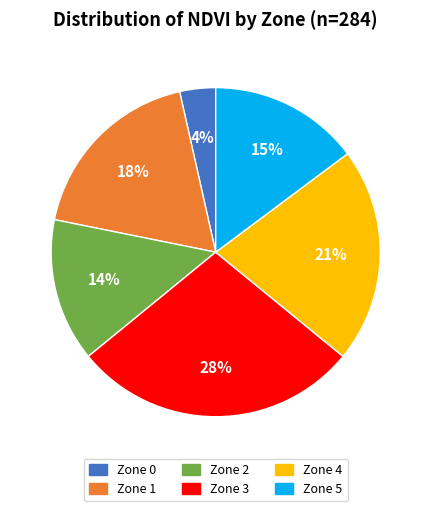

Is the sum of Zone 3 and Zone 0 greater than half?

No